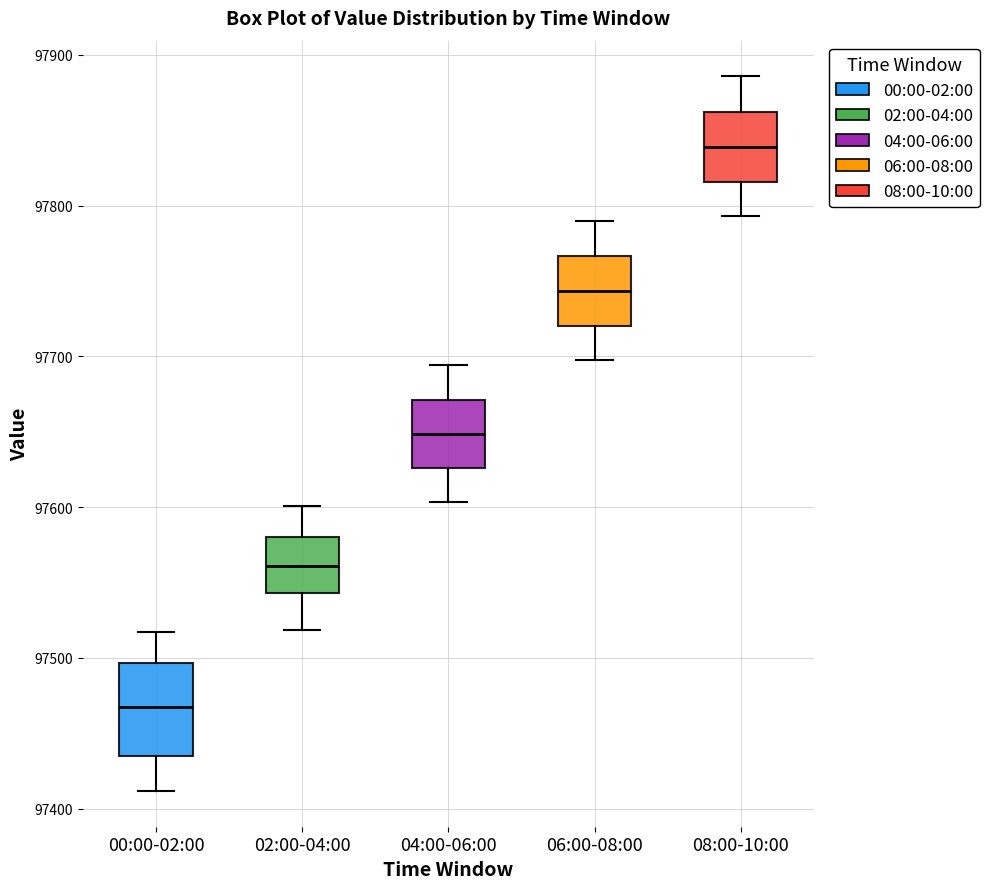

Which box is the tallest, from its lower edge to its upper edge?

00:00-02:00